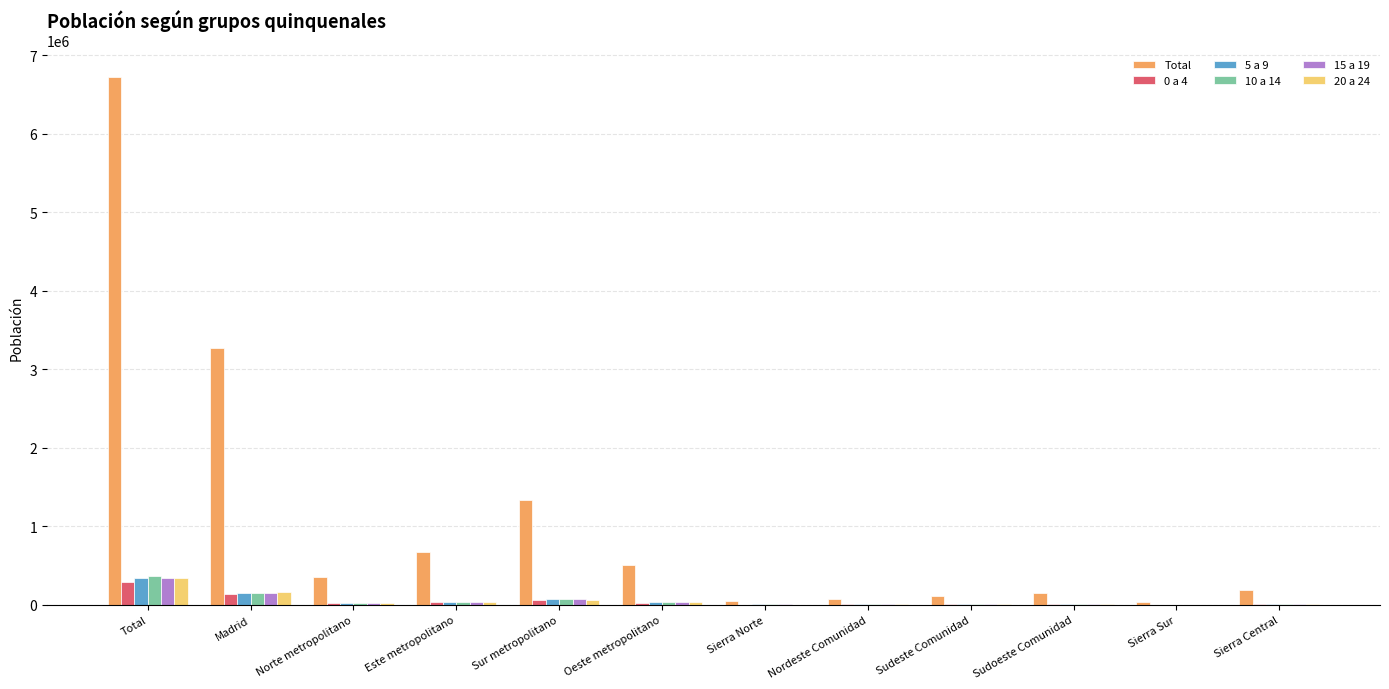

How many data points does each series have?

12